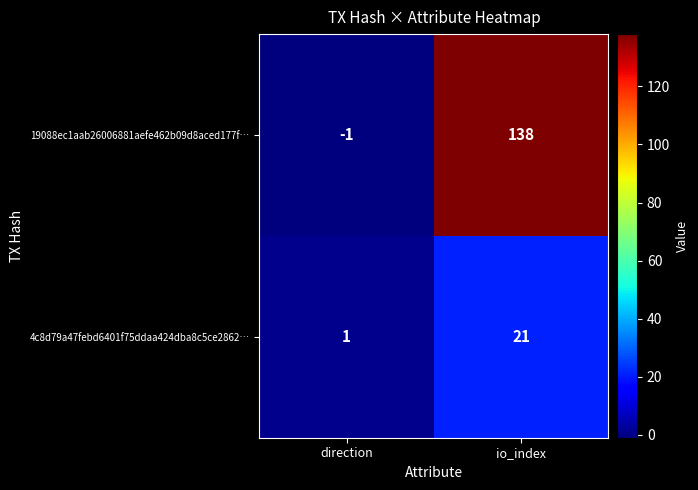

What is the spread (max minus min) of values at io_index?

117